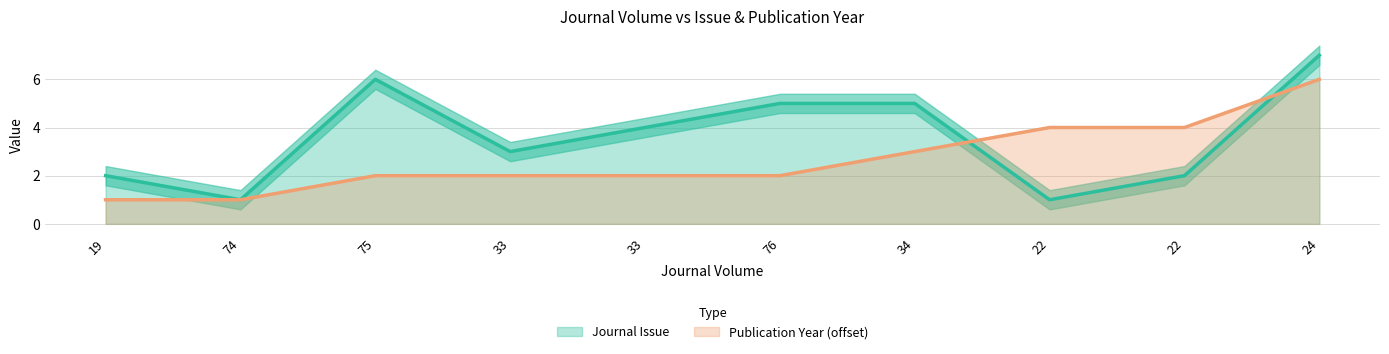

True or false: Journal Issue has more than 0 interior local peaks.

True